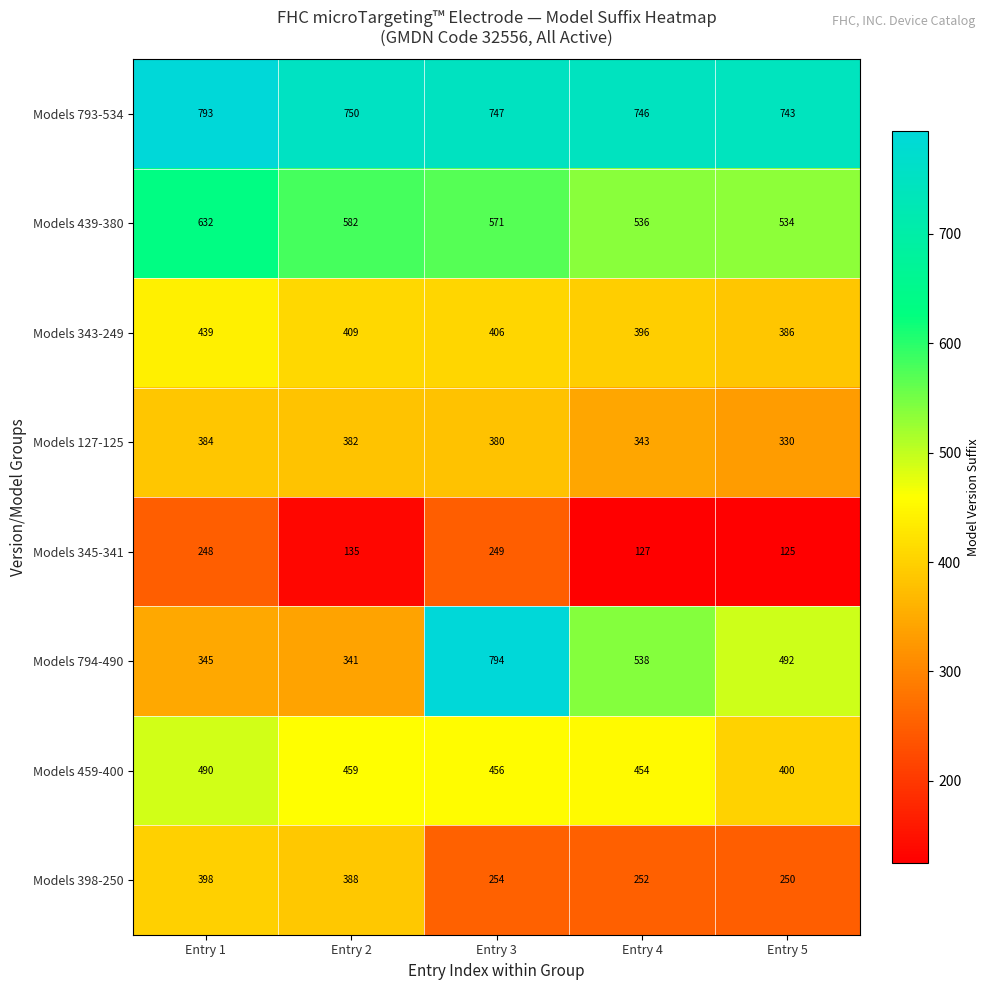

Count the number of categories in the chart.

5